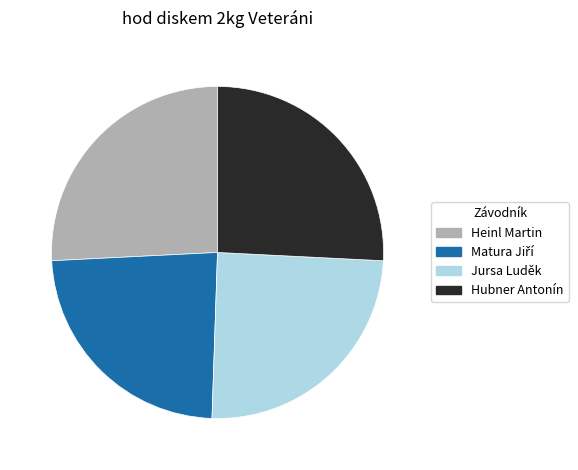

Is there any slice that represents more than half of the pie?

No